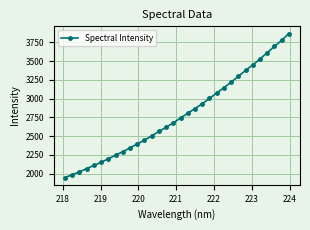

What is the difference between the maximum and minimum values?

1920.3